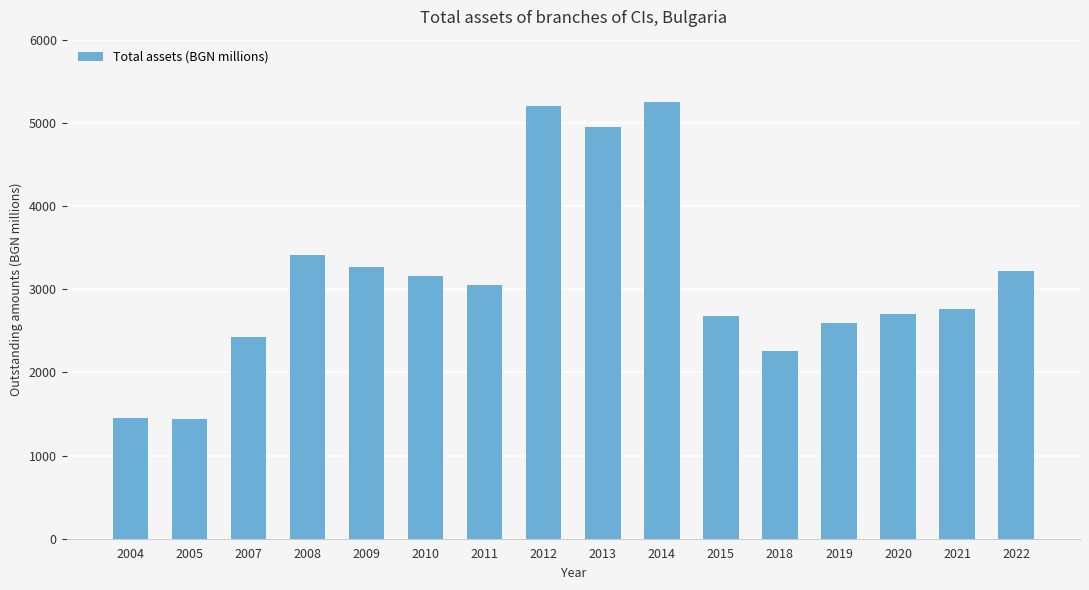

What is the sum of the values at 2020 and 2007?

5116